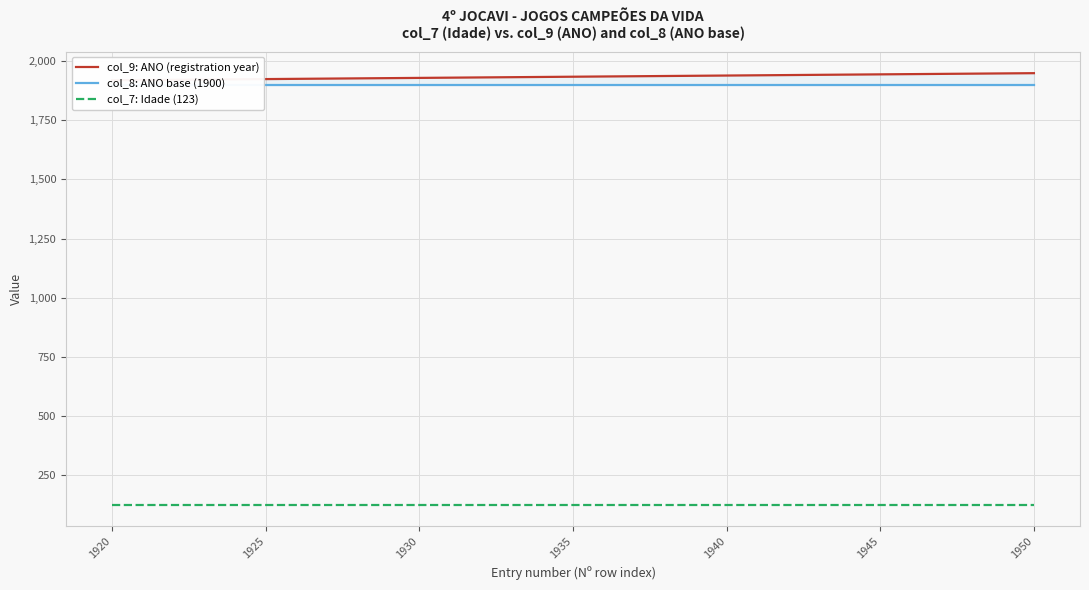

Which series has the largest total across all categories?

col_9: ANO (registration year)